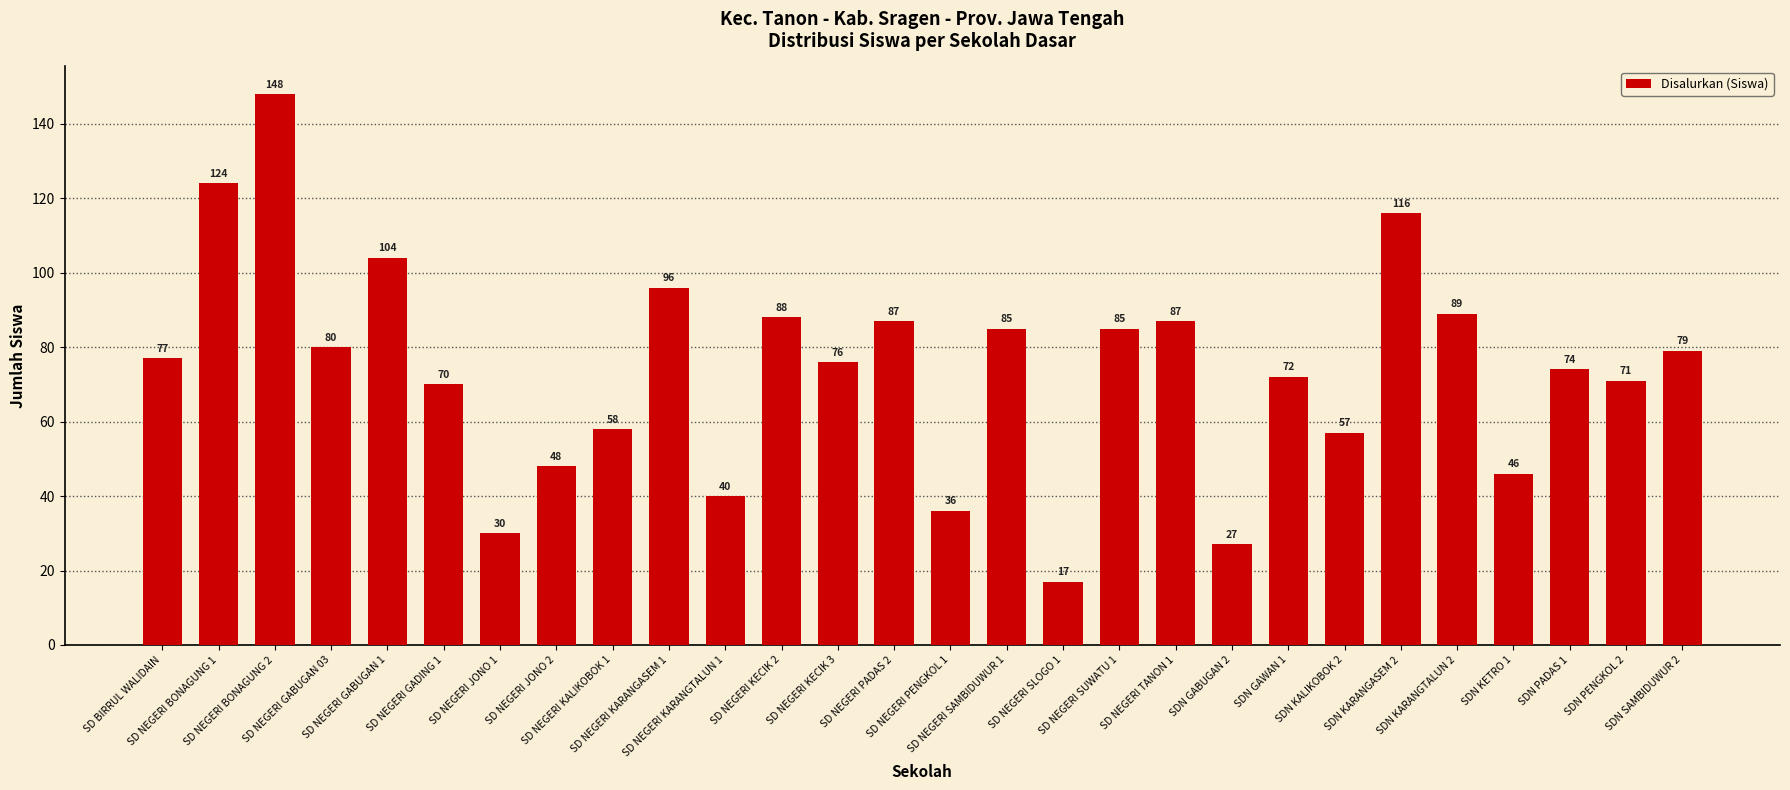

What is the change in value from SDN KALIKOBOK 2 to SDN KARANGTALUN 2?

+32